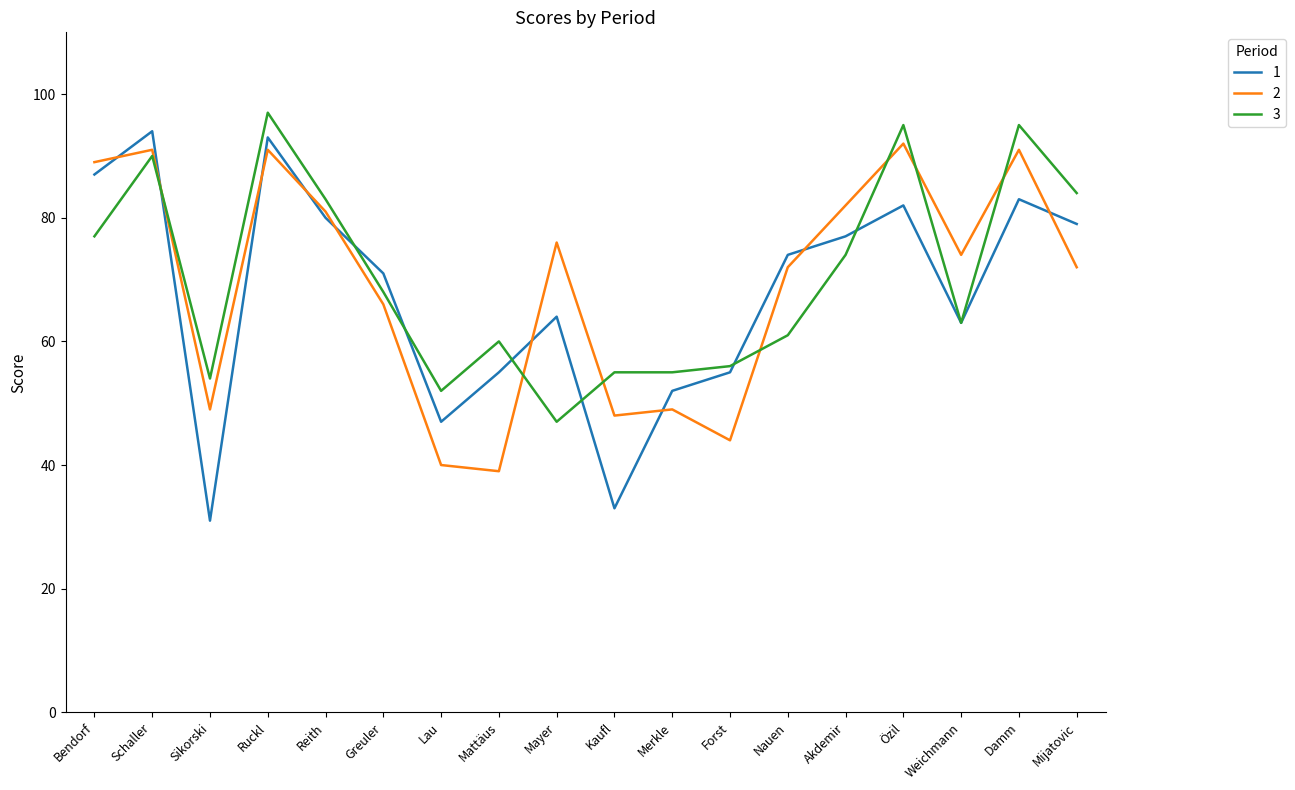

What is the sum of the 3 values at Merkle and Lau?

107